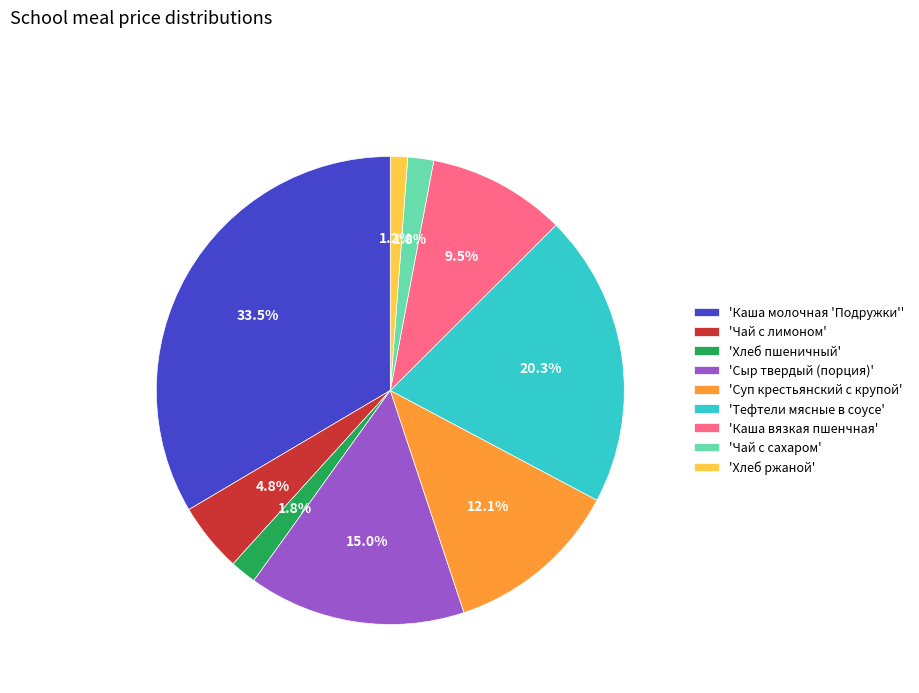

Does any single category account for the majority?

No